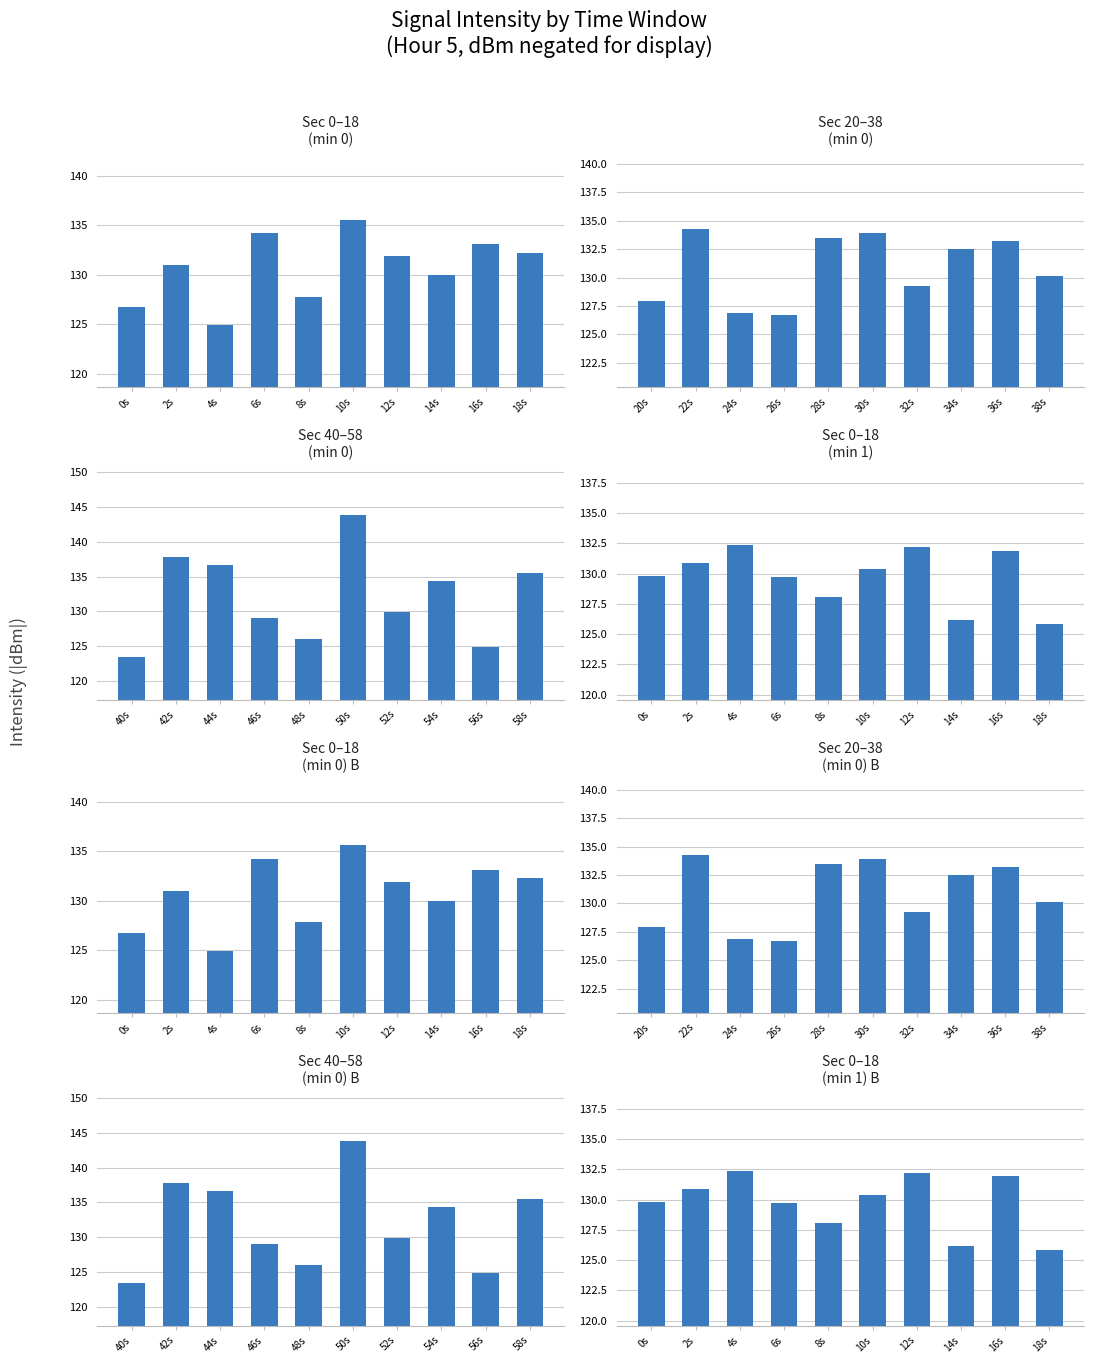

At which label does the data first exceed 130?

2s